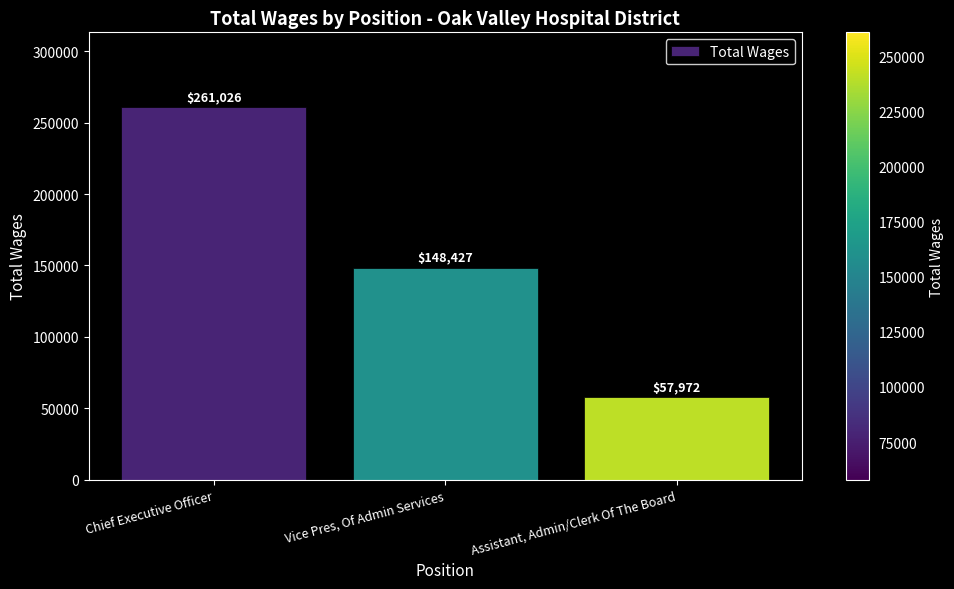

List the labels in order of value, smallest first.

Assistant, Admin/Clerk Of The Board, Vice Pres, Of Admin Services, Chief Executive Officer